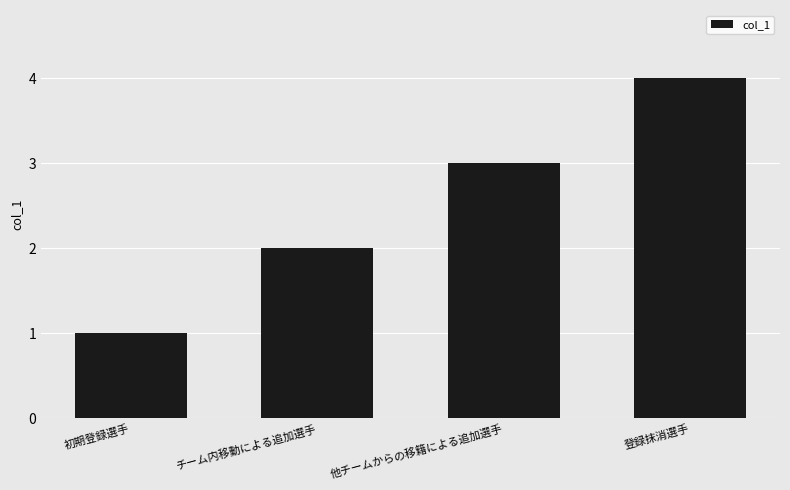

Count the number of data series in this chart.

1